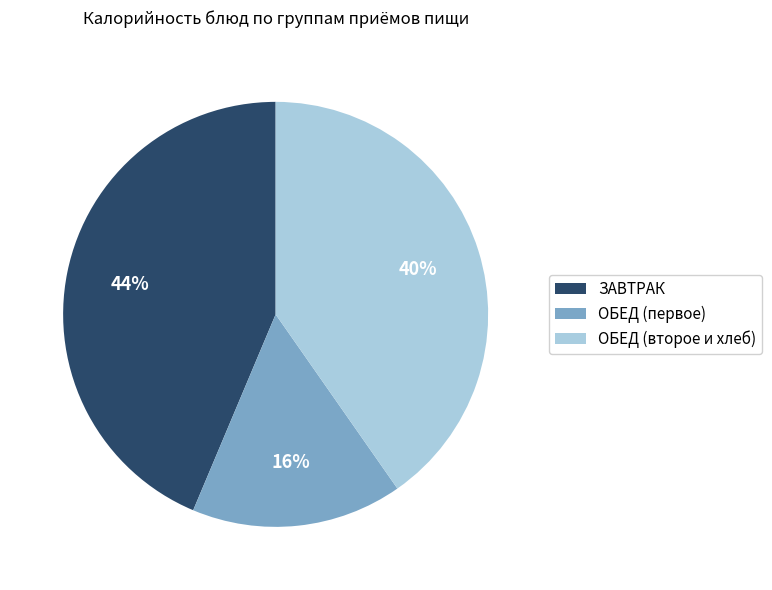

Which slice is the smallest?

ОБЕД (первое)